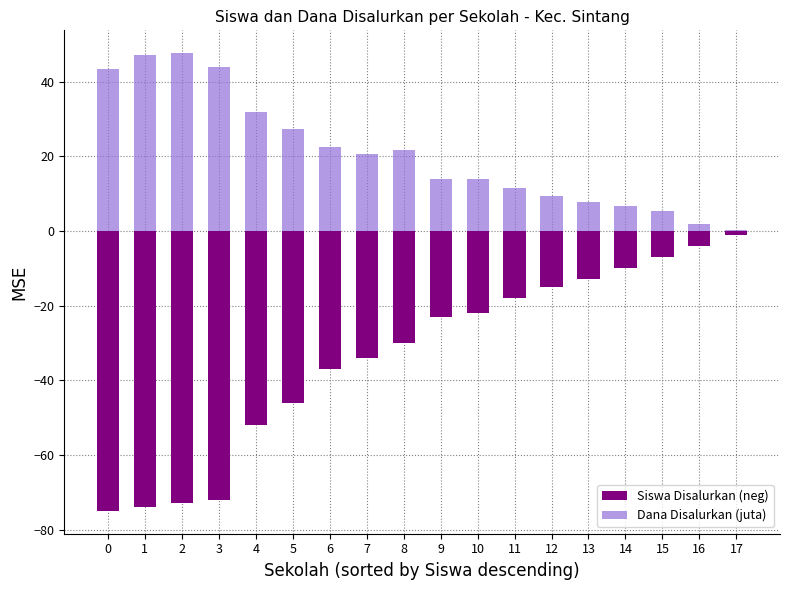

The Siswa Disalurkan (neg) series shows -122.8 at 1. True or false?

False